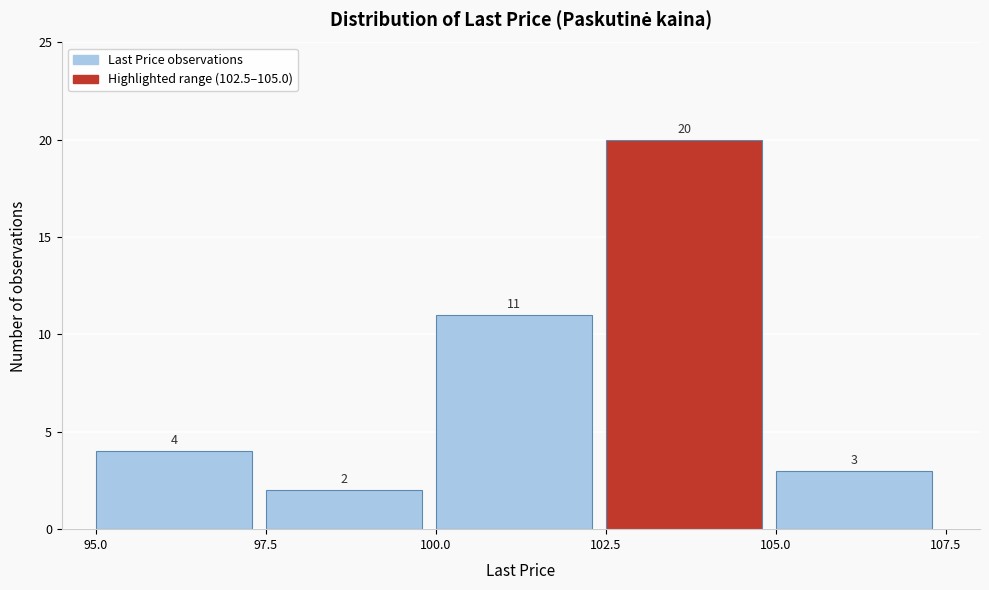

How tall is the bar that spans 100.0 to 102.5 on the x-axis?

11